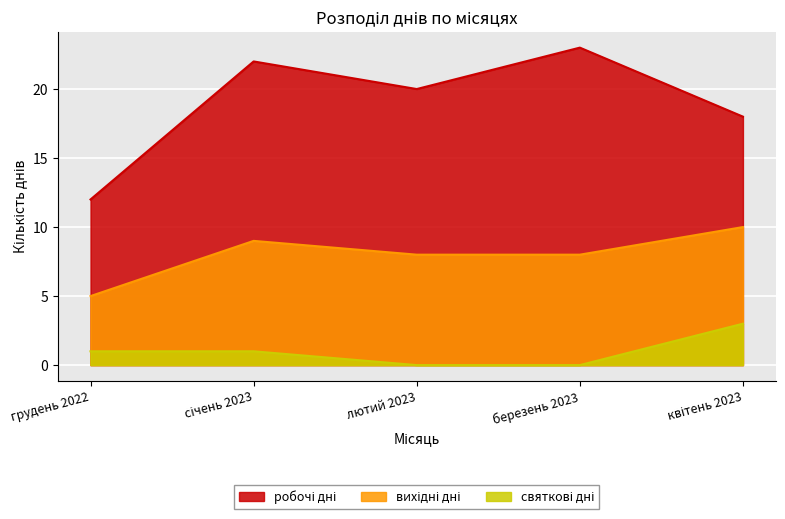

What position from the right is лютий 2023?

3